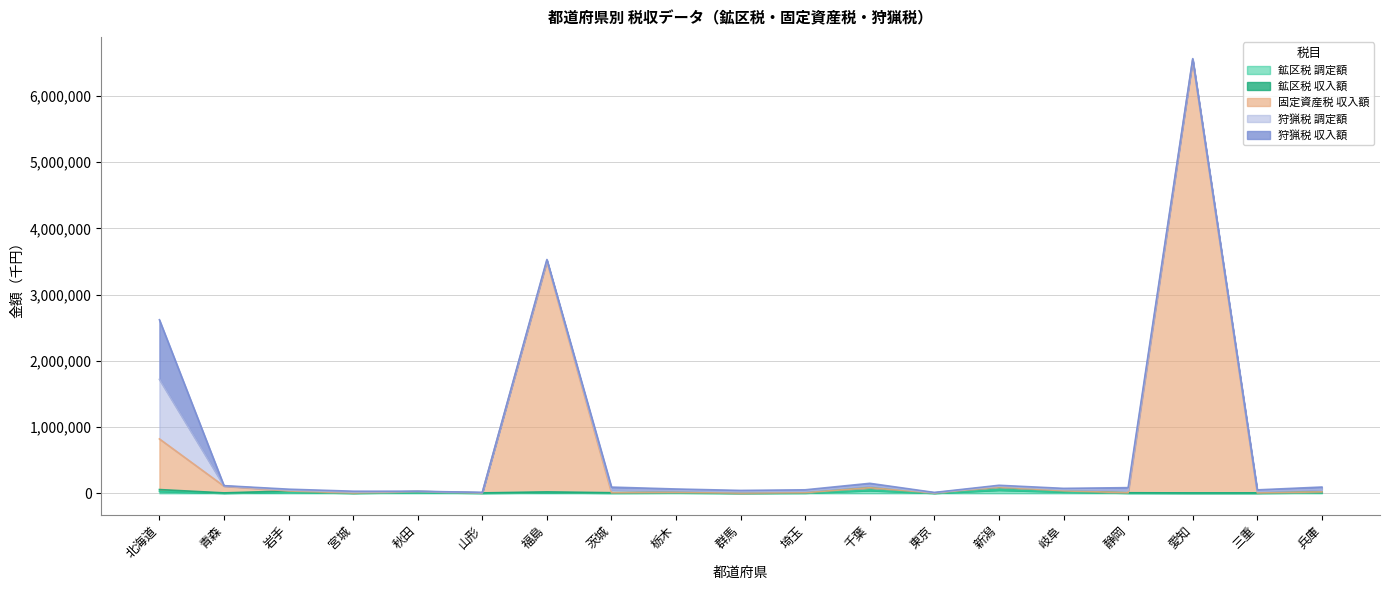

At how many categories does at least one series exceed 3379082?

2